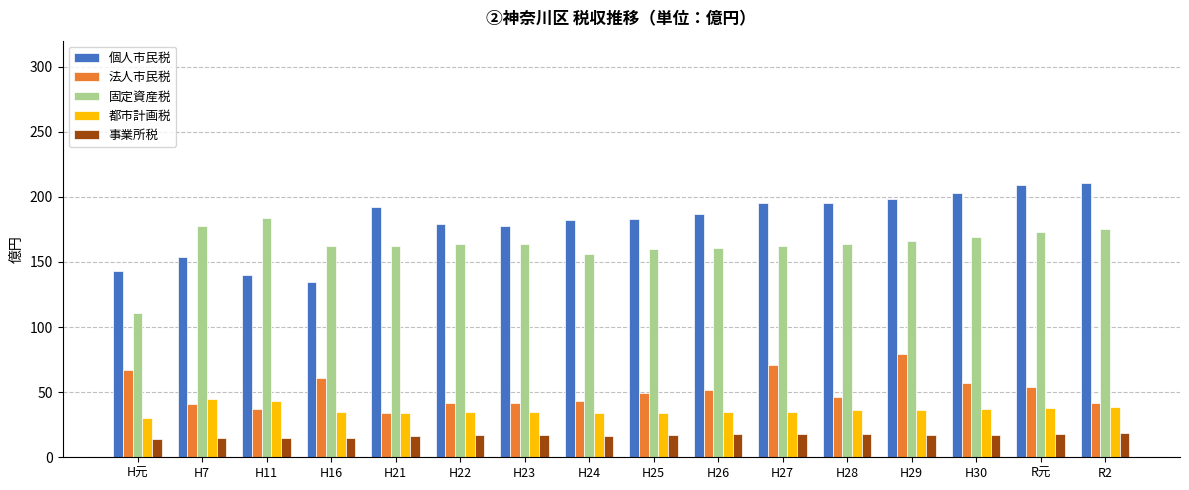

What is the lowest value of the 固定資産税 series?

111